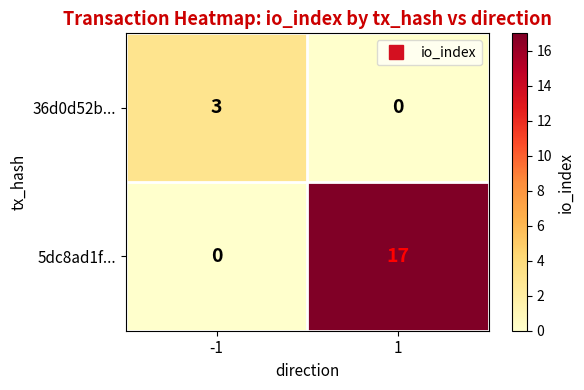

Is it true that 36d0d52b... equals 0 at 1?

True